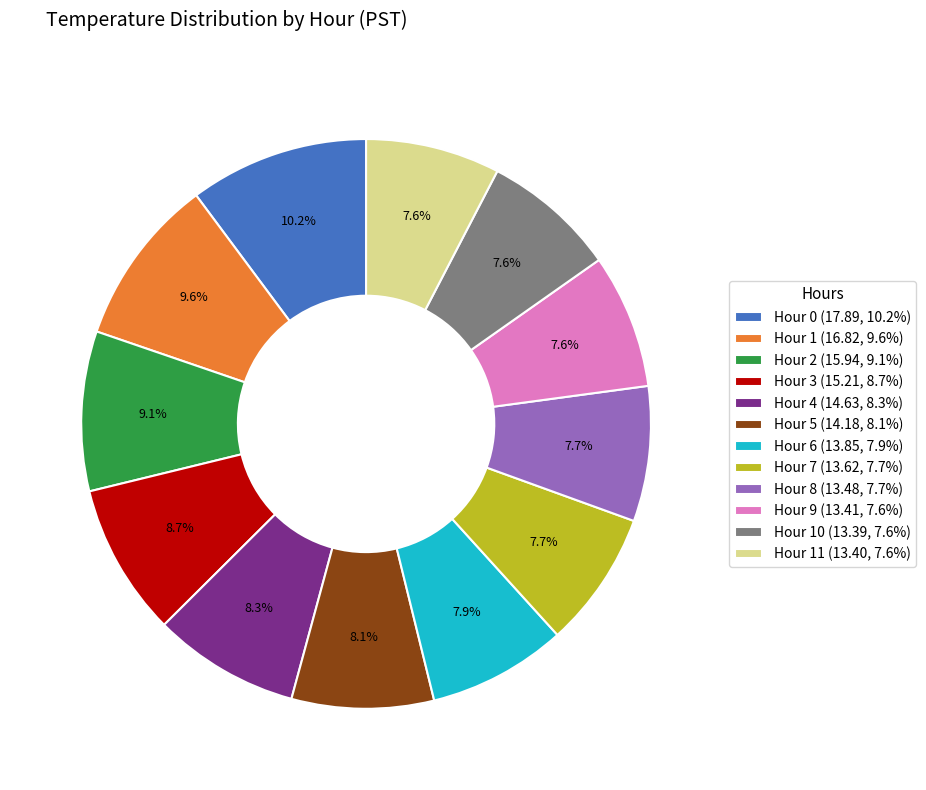

Do Hour 8 (13.48, 7.7%) and Hour 6 (13.85, 7.9%) together represent more than half of the pie?

No